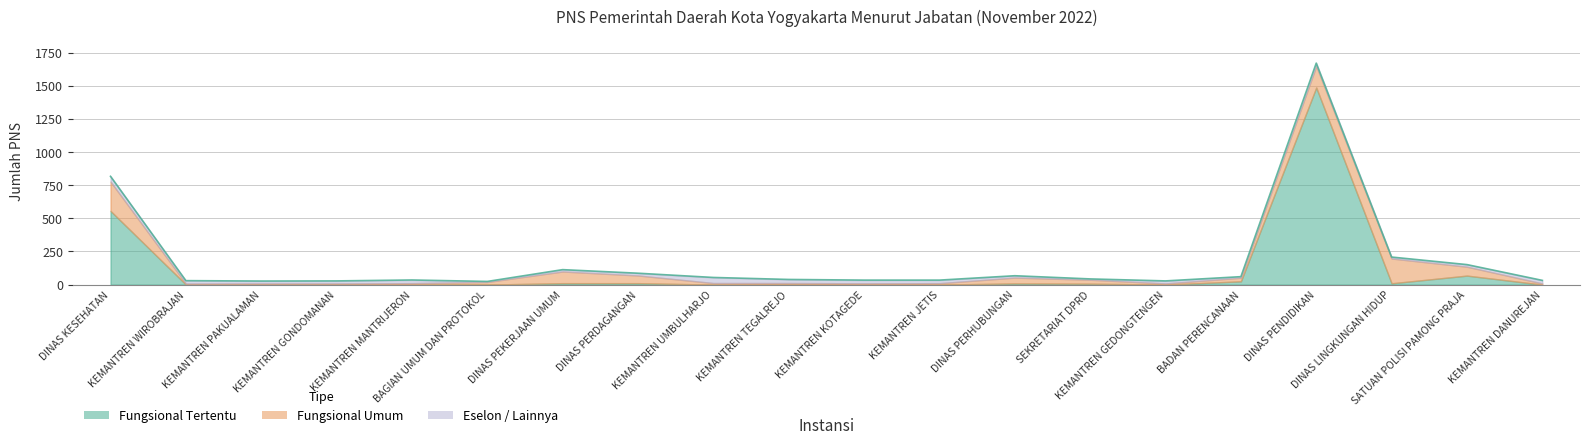

List the labels in order of value, smallest first.

BAGIAN UMUM DAN PROTOKOL, KEMANTREN PAKUALAMAN, KEMANTREN GONDOMANAN, KEMANTREN GEDONGTENGEN, KEMANTREN WIROBRAJAN, KEMANTREN DANUREJAN, KEMANTREN KOTAGEDE, KEMANTREN JETIS, KEMANTREN MANTRIJERON, KEMANTREN TEGALREJO, SEKRETARIAT DPRD, KEMANTREN UMBULHARJO, BADAN PERENCANAAN, DINAS PERHUBUNGAN, DINAS PERDAGANGAN, DINAS PEKERJAAN UMUM, SATUAN POLISI PAMONG PRAJA, DINAS LINGKUNGAN HIDUP, DINAS KESEHATAN, DINAS PENDIDIKAN